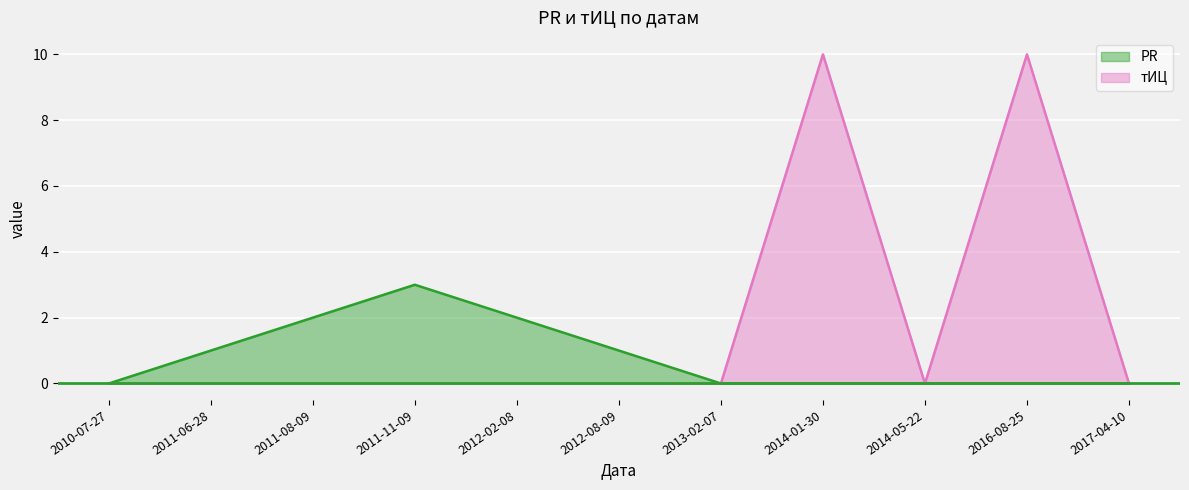

In PR, how many points are higher than both neighbors (excluding endpoints)?

1